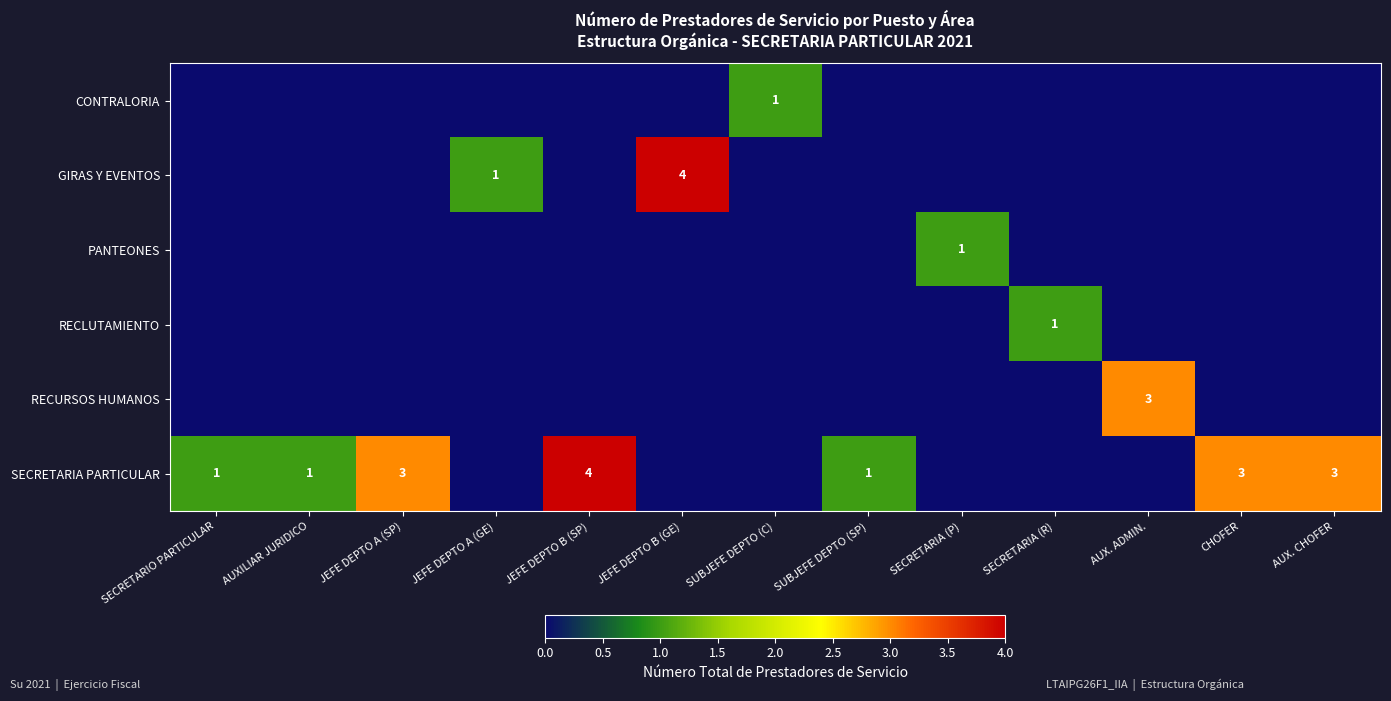

The SECRETARIA PARTICULAR series shows 3 at CHOFER. True or false?

True